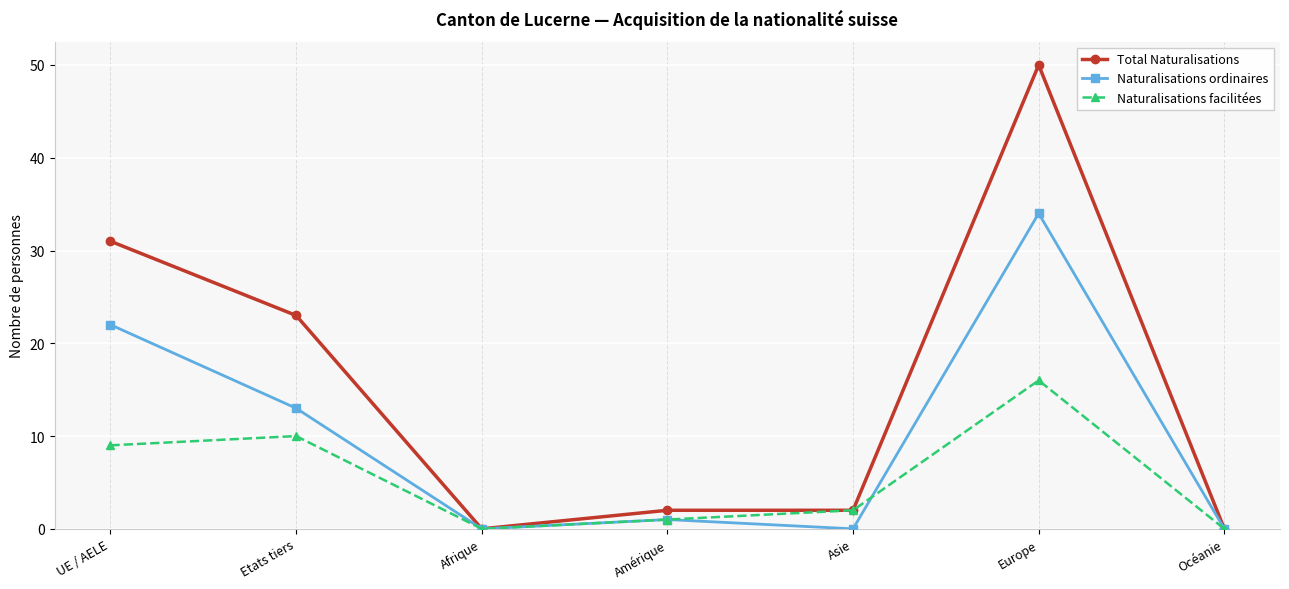

List the series in order of their overall mean, lowest first.

Naturalisations facilitées, Naturalisations ordinaires, Total Naturalisations